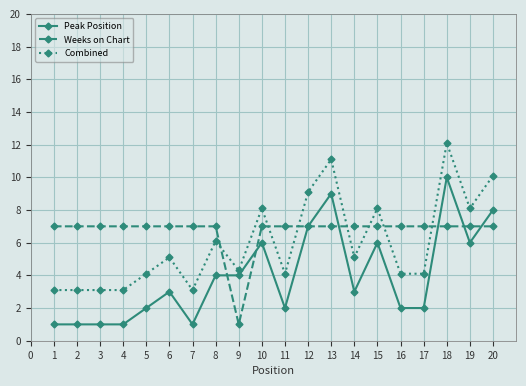

At which category is the sum across all series the highest?

18